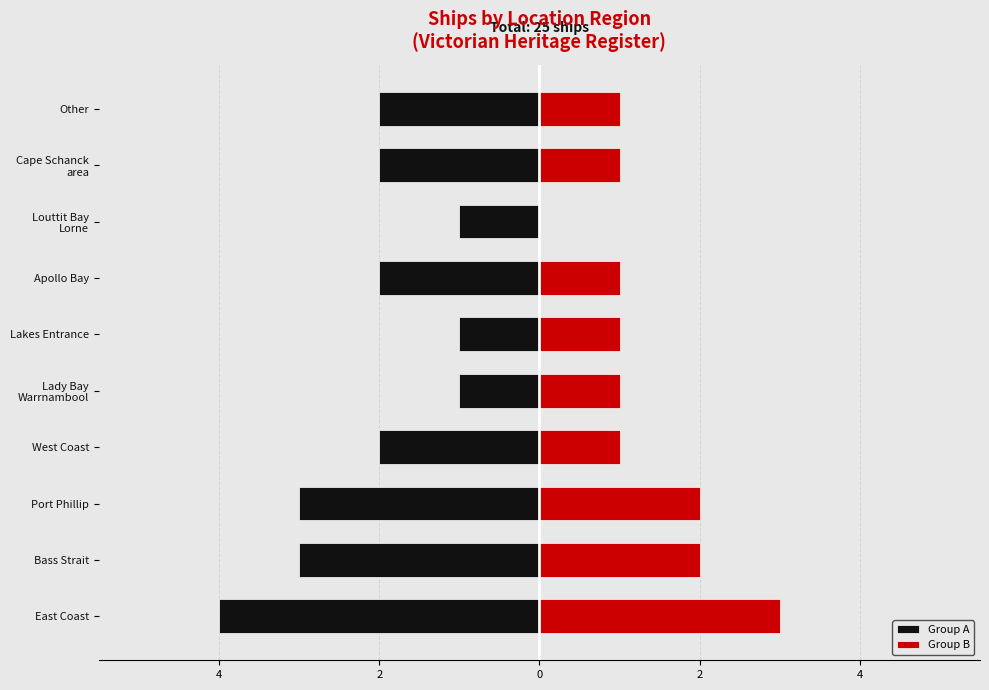

What are all the series names shown in the legend?

Group A, Group B